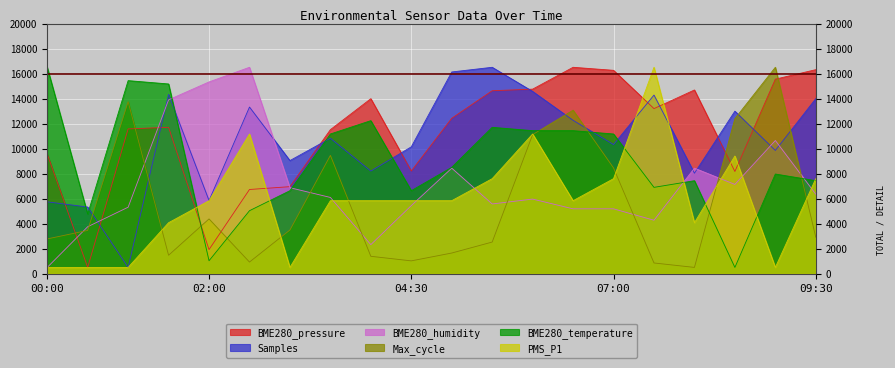

What is the difference between the highest and lowest values at 07:00?

11074.2